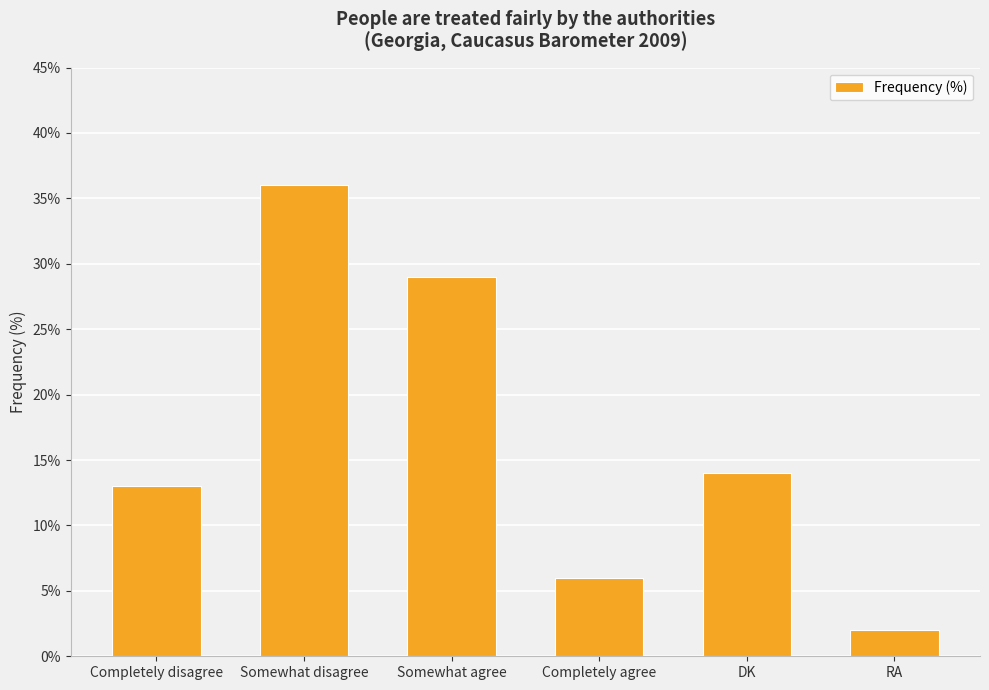

Reading right to left, extract all data points from this chart.

2	14	6	29	36	13